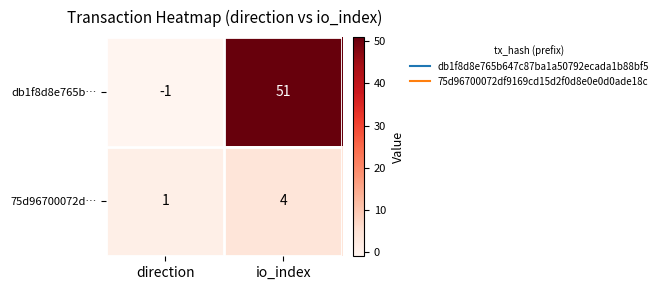

What is the highest value of the 75d96700072d… series?

4